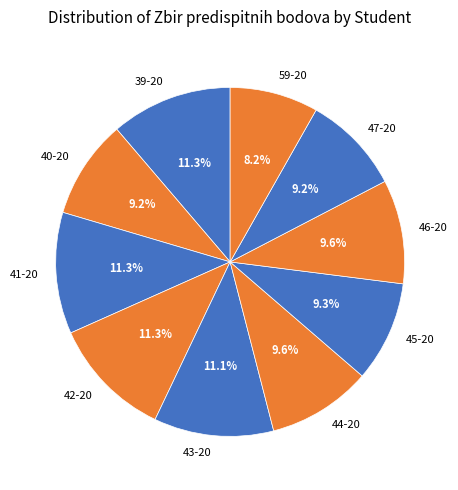

What percentage is the 59-20 slice, to the nearest percent?

8%